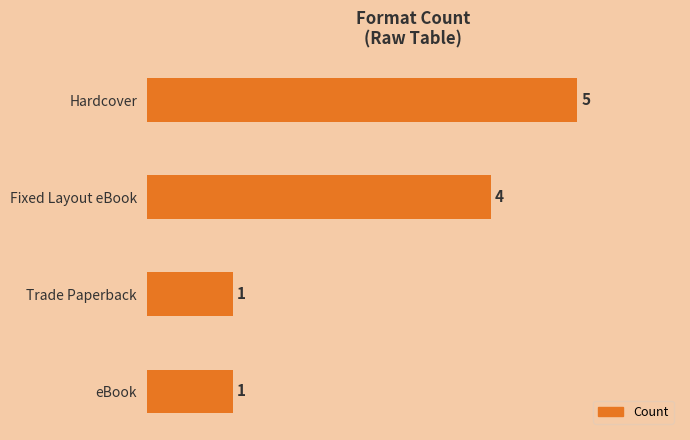

What is the sum of the values at eBook and Hardcover?

6